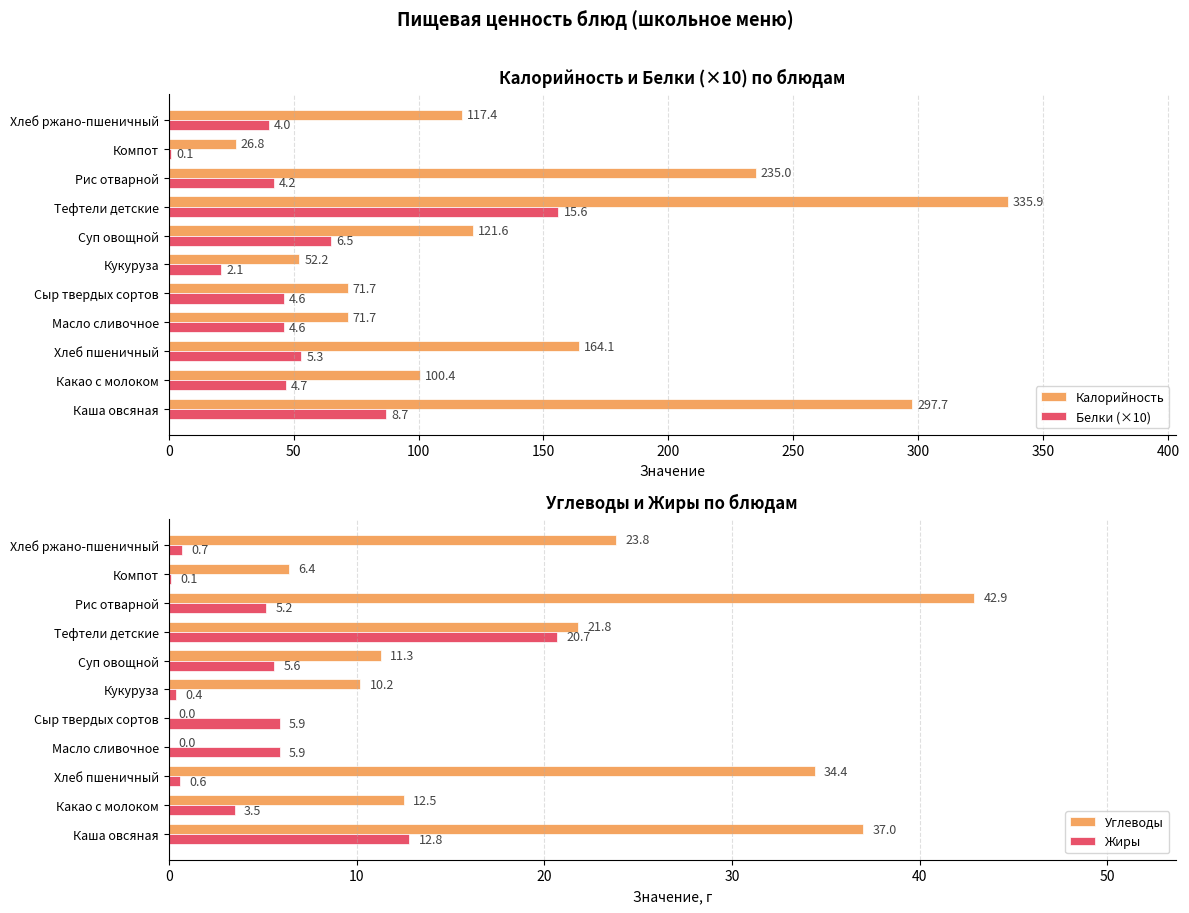

What is the value of the Калорийность bar at the 1st from the left?

297.7